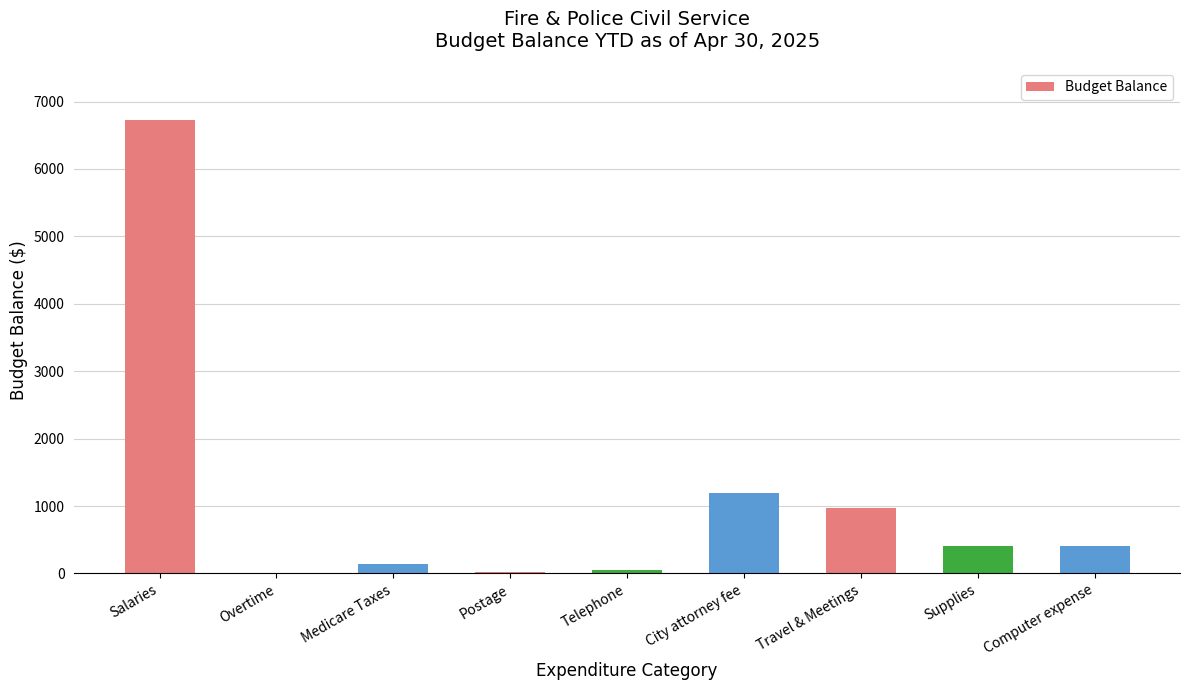

What is the sum of the values at Overtime and Supplies?

400